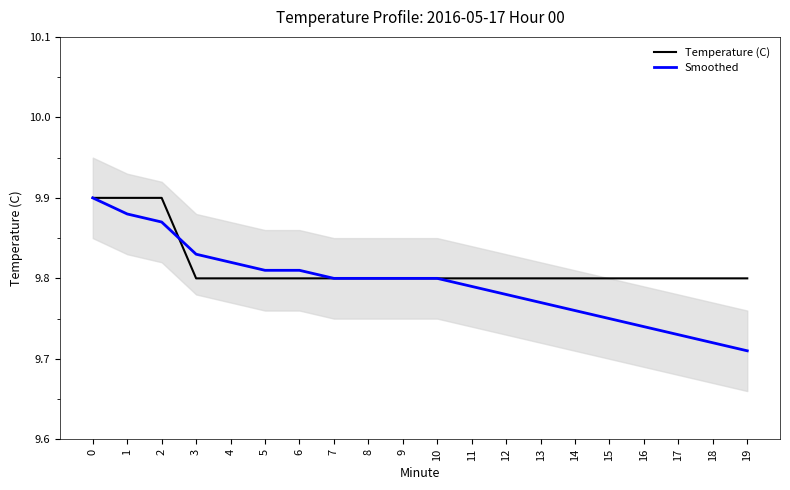

At 8, list the series in order from smallest to largest.

Temperature (C), Smoothed